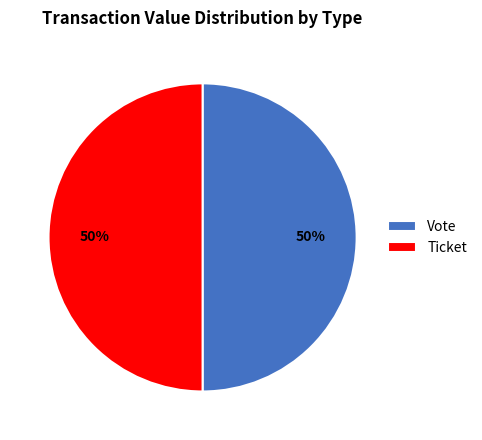

The Vote slice represents 50% of the pie. True or false?

True